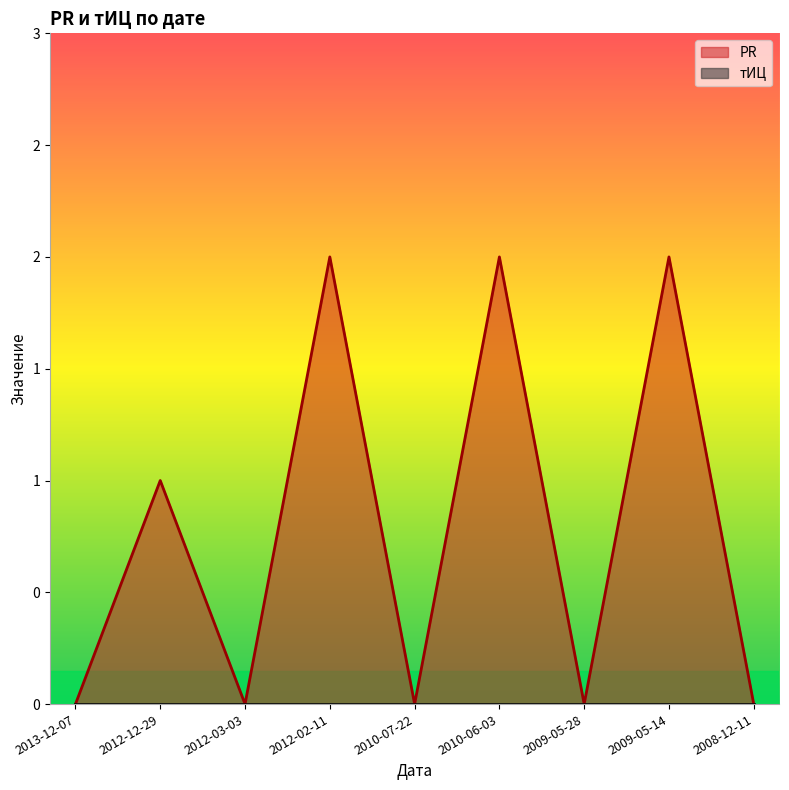

What is the label of the 9th point from the left?

2008-12-11